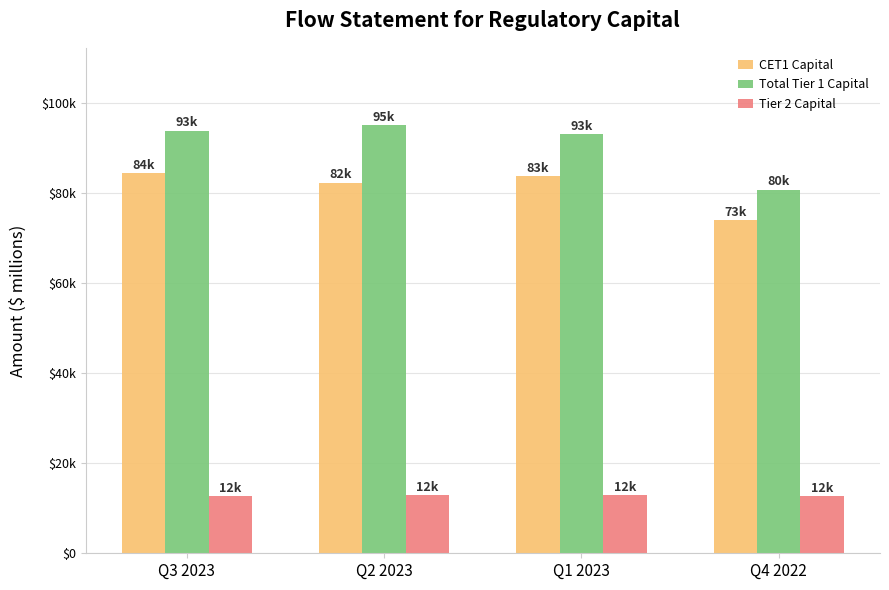

What is the value of the Tier 2 Capital bar at the 4th from the left?

12730